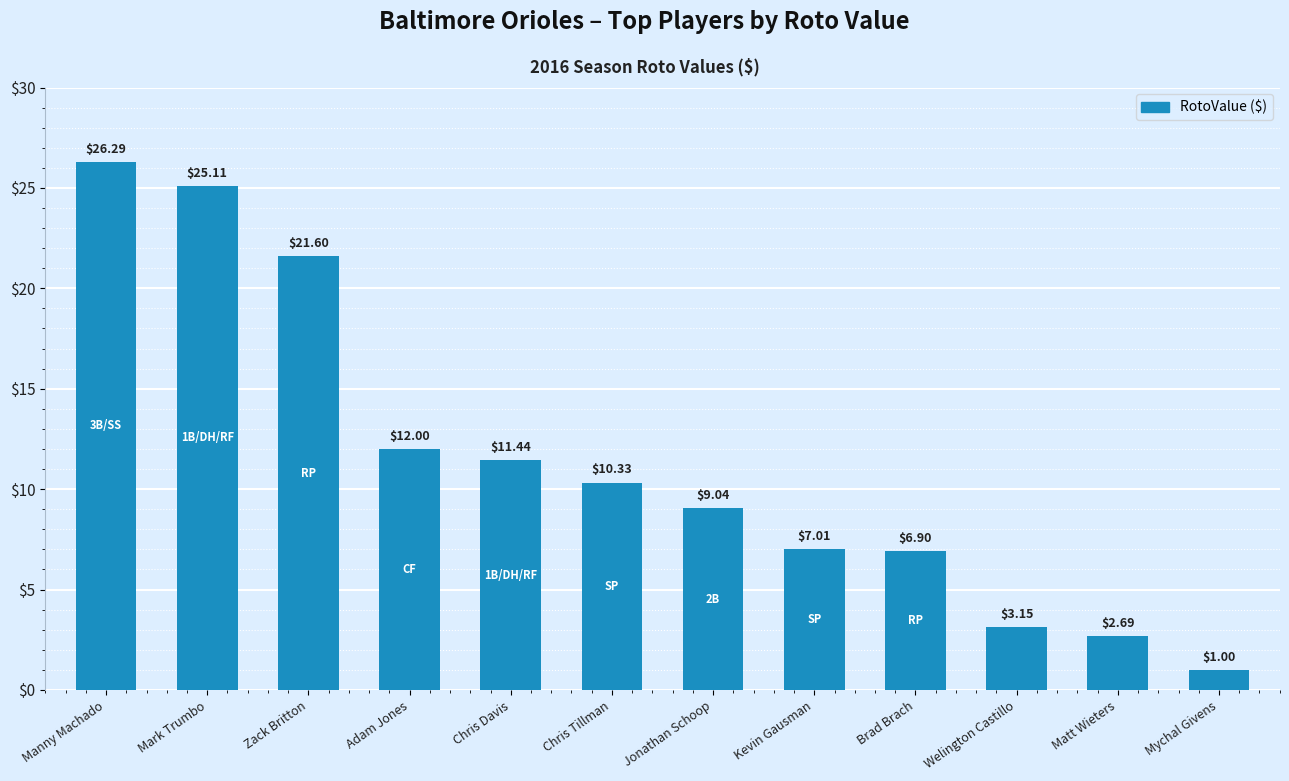

Does the chart contain stacked bars?

No